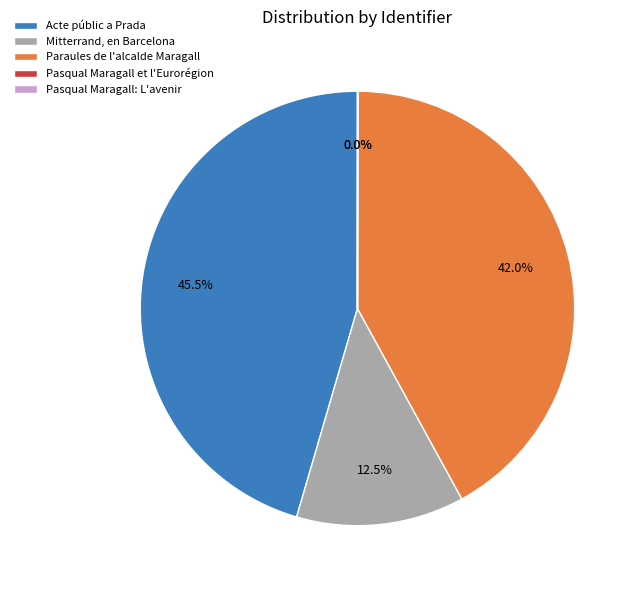

Do Paraules de l'alcalde Maragall and Acte públic a Prada together represent more than half of the pie?

Yes